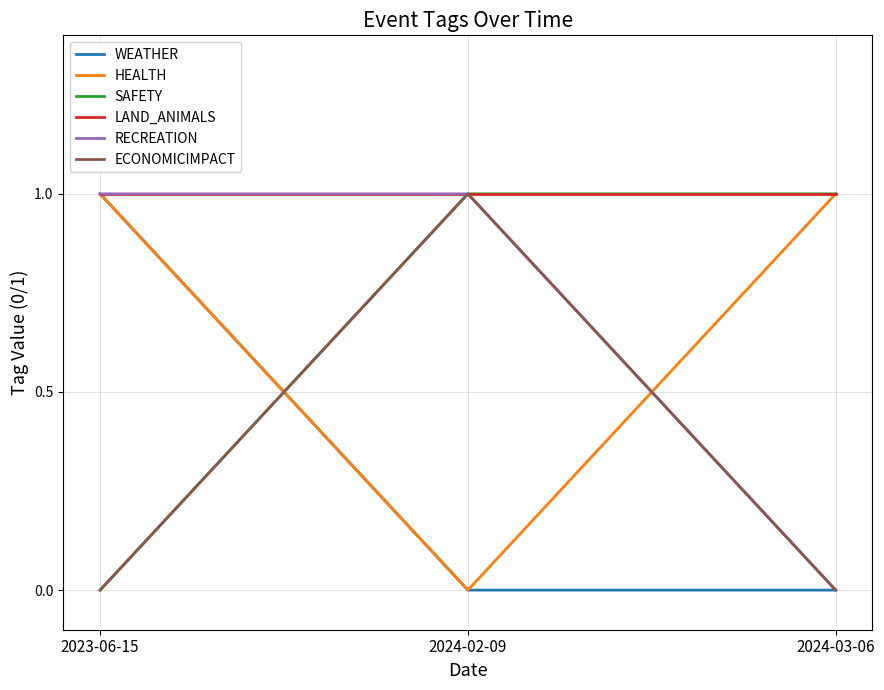

How many lines are shown in the chart?

6